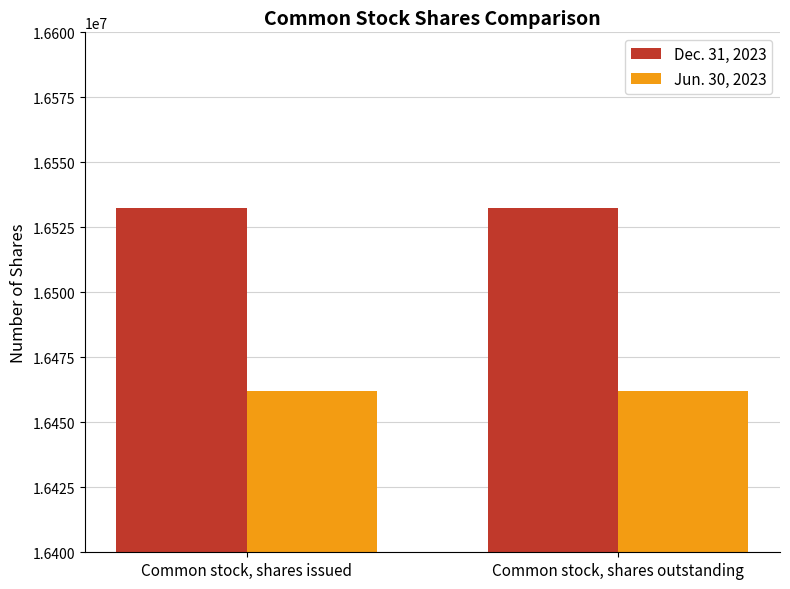

Reading left to right, transcribe all the data shown in this chart.

Dec. 31, 2023: Common stock, shares issued=16532275	Common stock, shares outstanding=16532275
Jun. 30, 2023: Common stock, shares issued=16462215	Common stock, shares outstanding=16462215